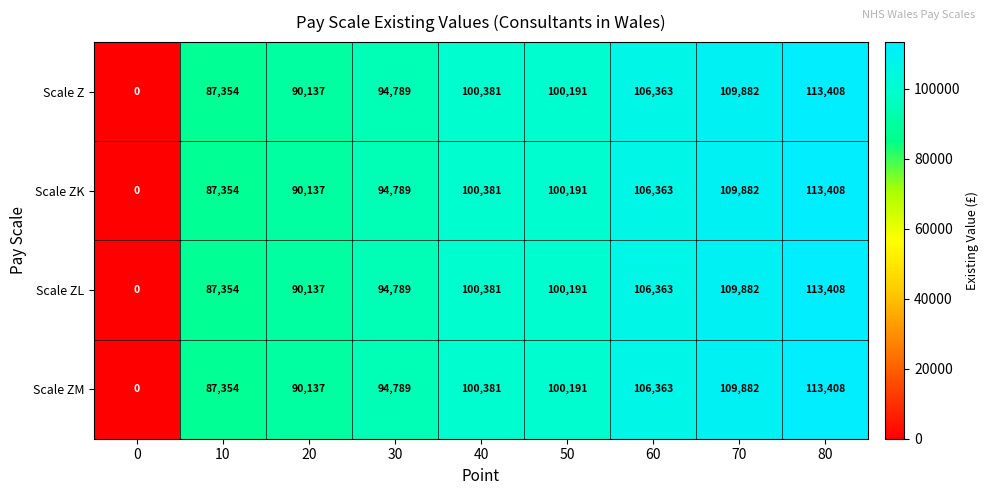

How many categories are shown in the chart?

9